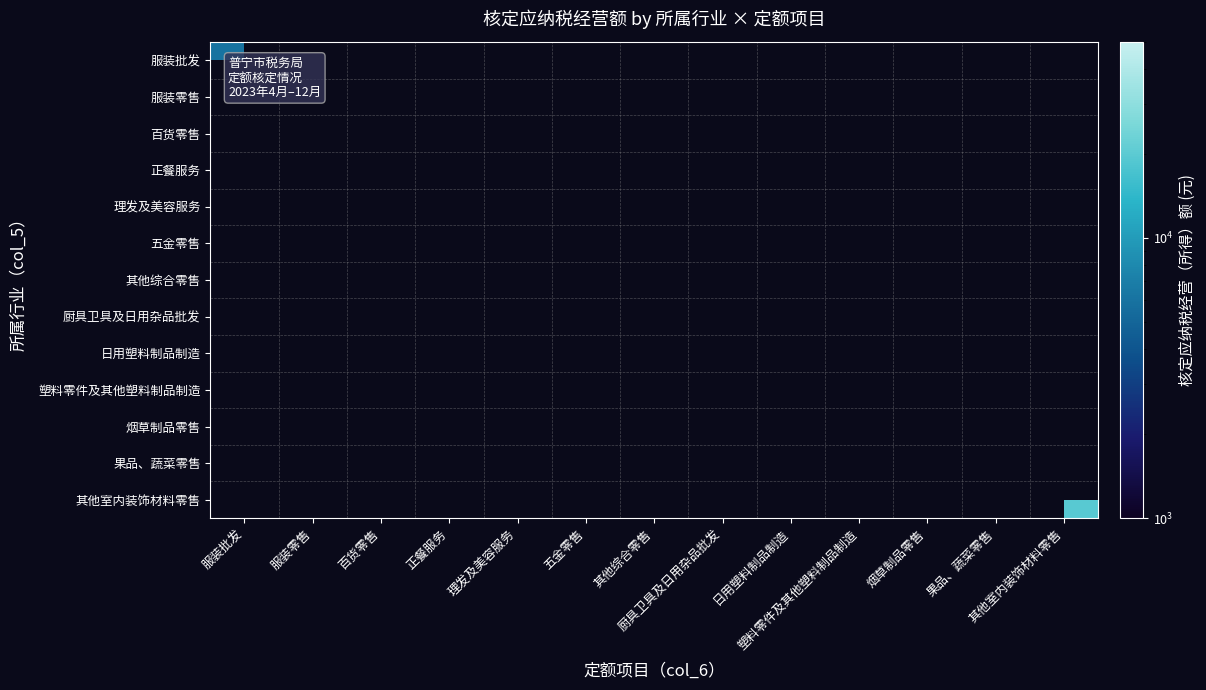

How many series are shown in this chart?

13